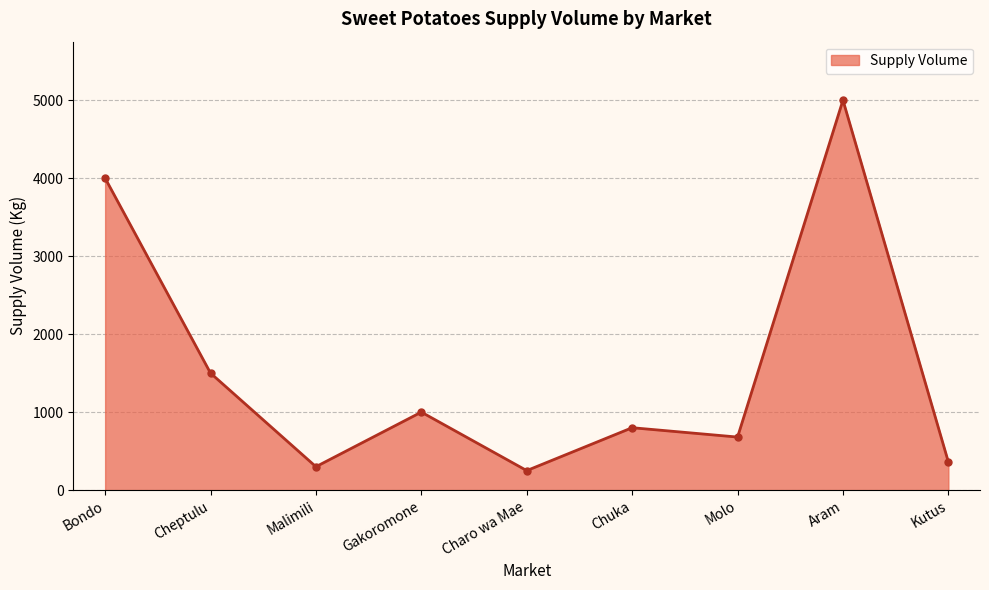

True or false: the data shows 1281 at Chuka.

False